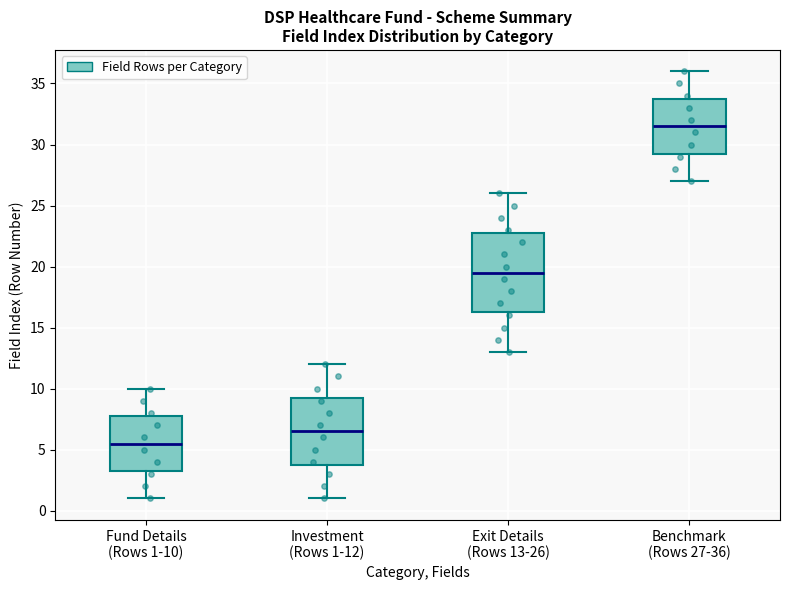

Which box has the highest median line?

Benchmark (Rows 27-36)